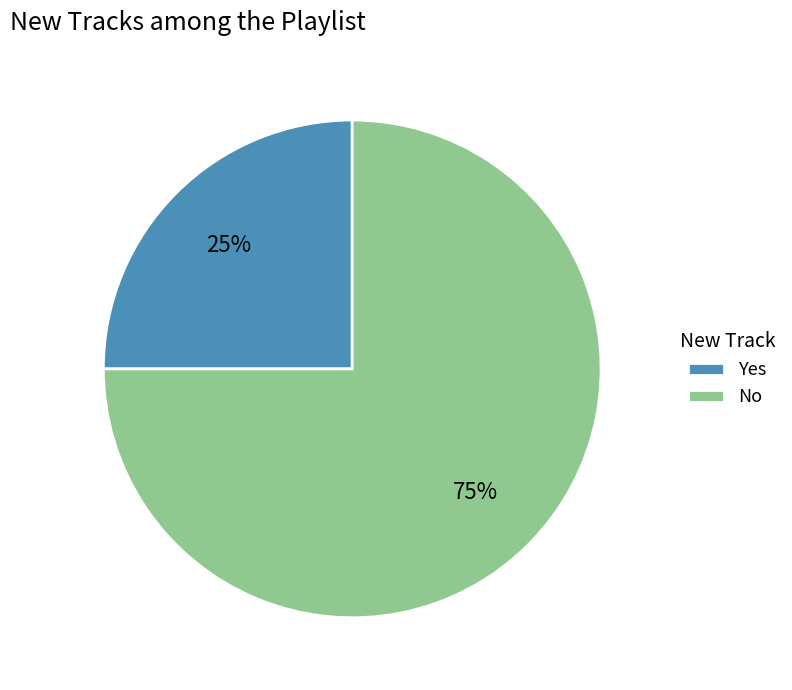

Which has a higher value, No or Yes?

No